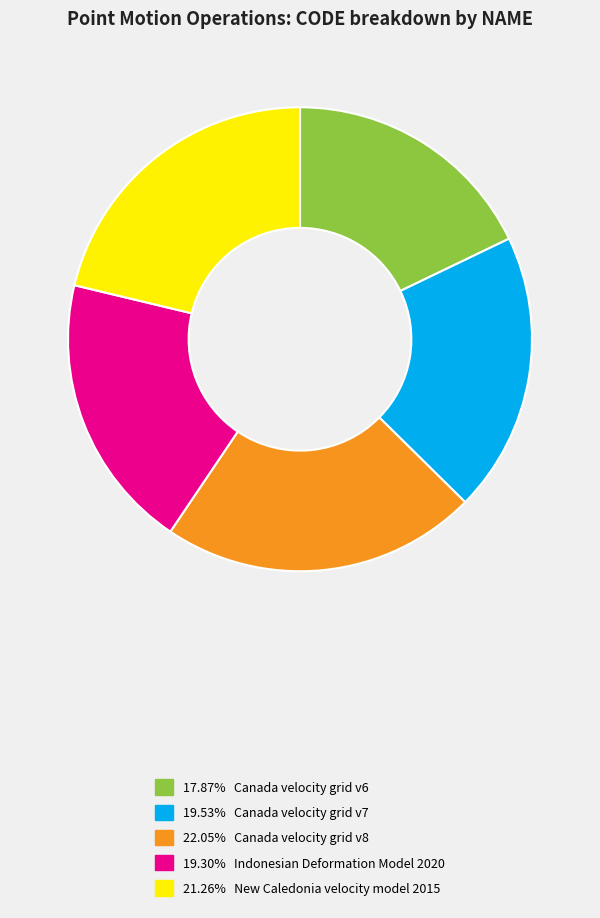

Is there a majority slice in this chart?

No